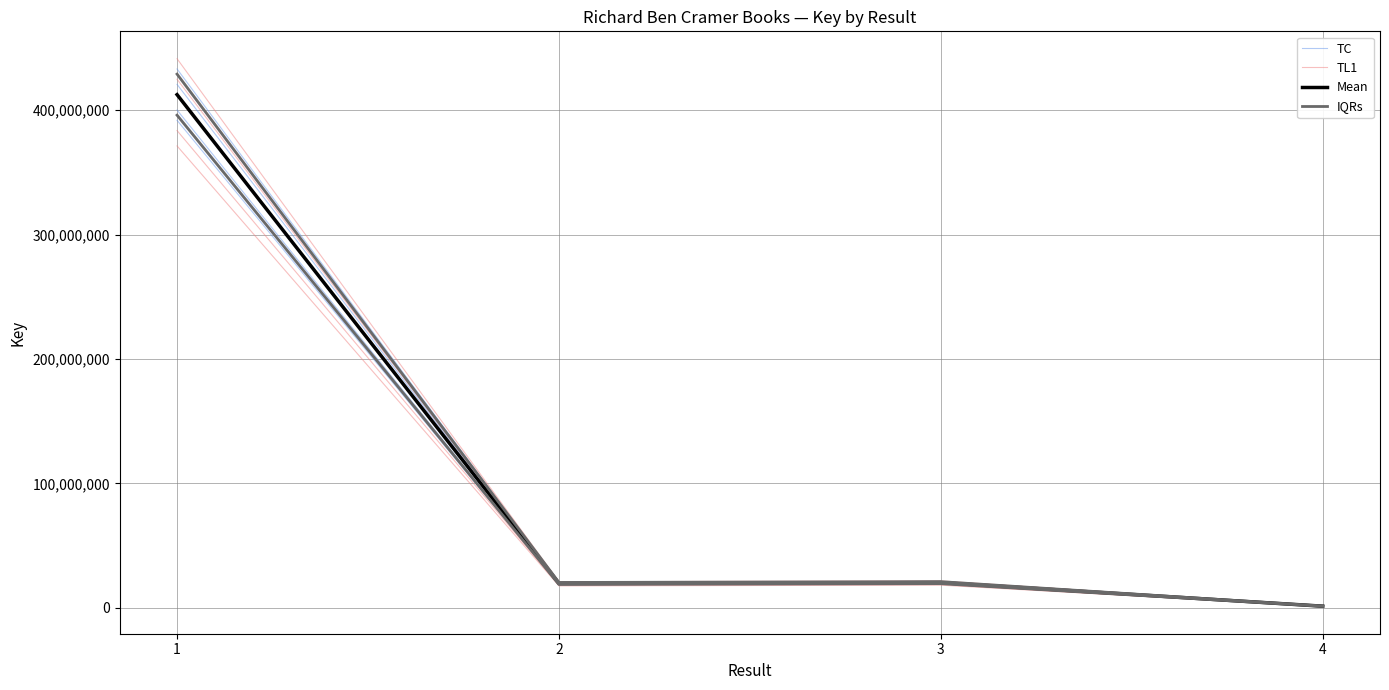

List the series in order of their peak value, lowest first.

TL1, TC, Mean, IQRs